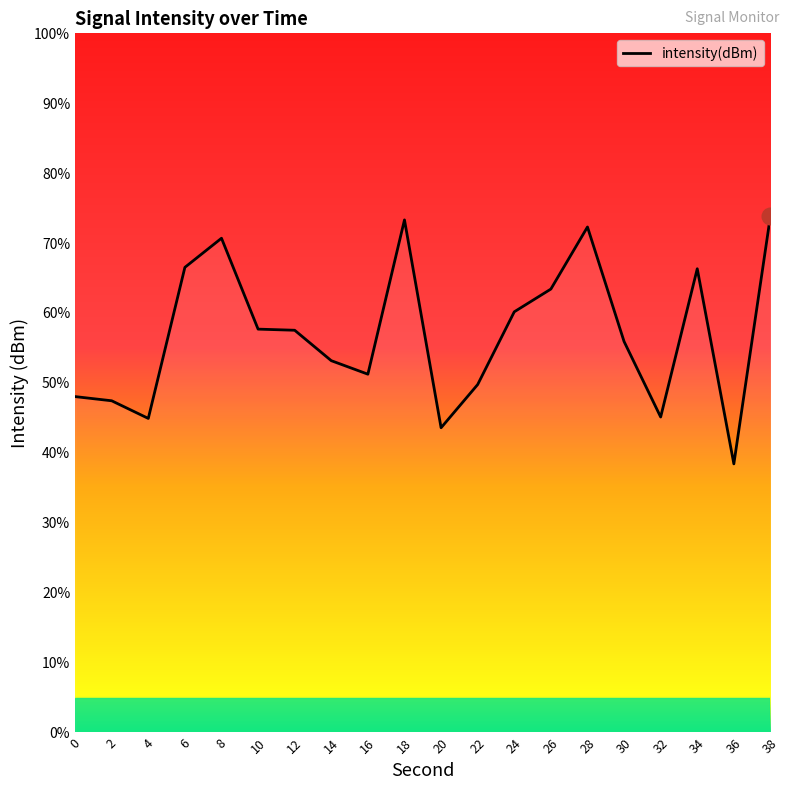

How many distinct data groups are displayed?

1